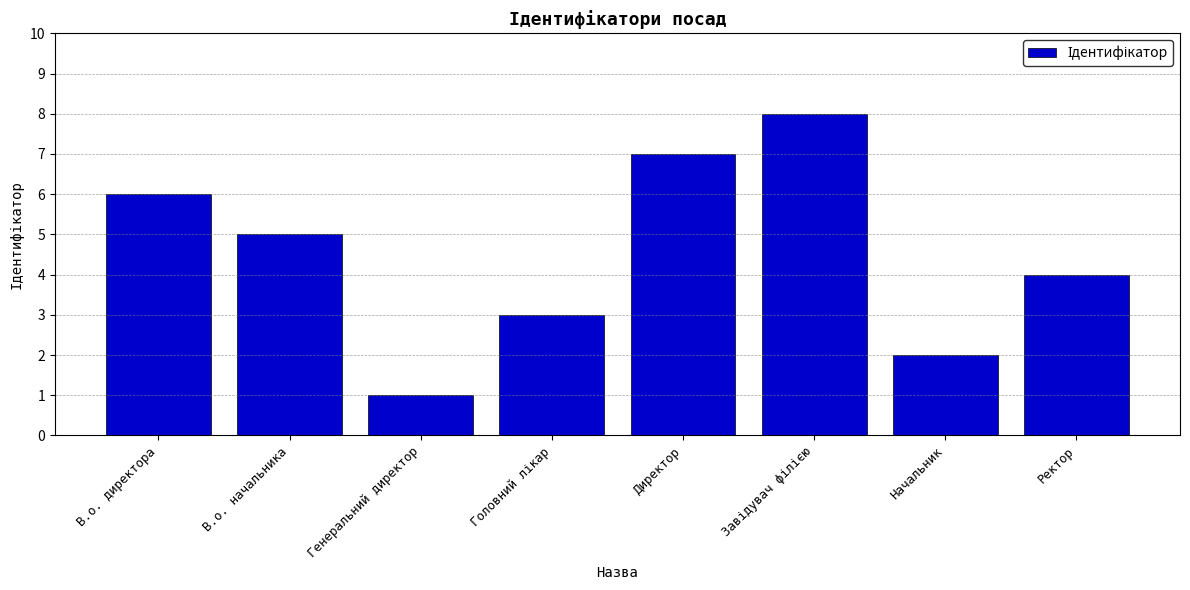

How many data points does each series have?

8